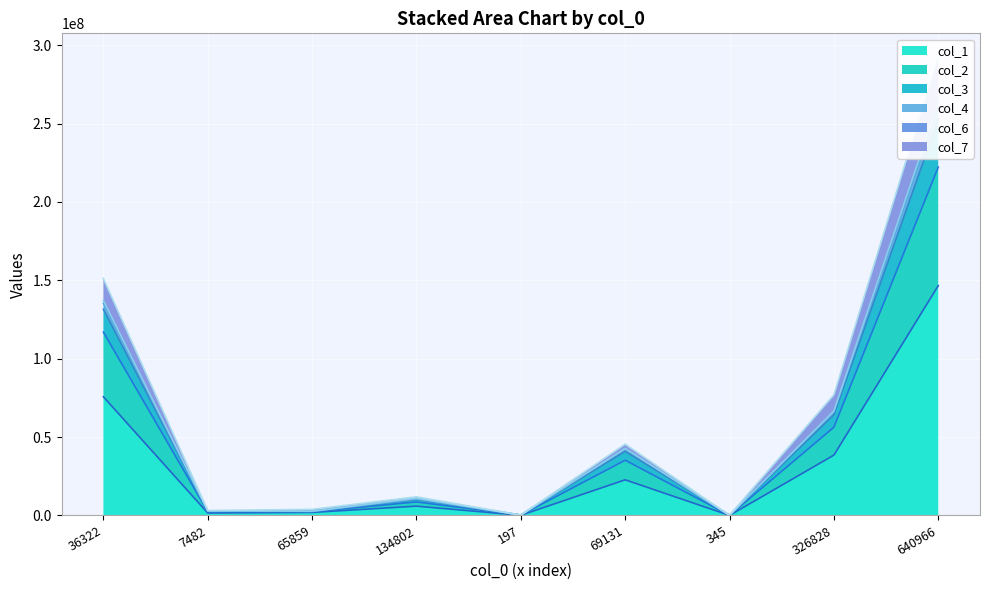

The value of col_1 at 640966 is 64859678. True or false?

False